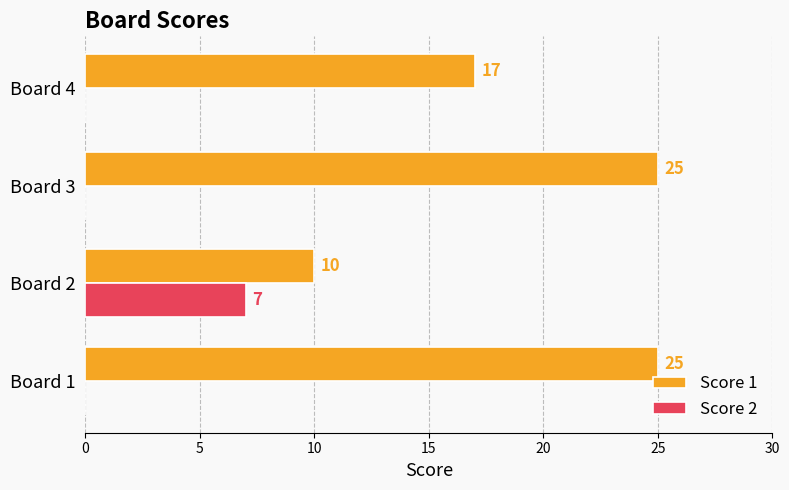

Which series has the widest spread of values?

Score 1